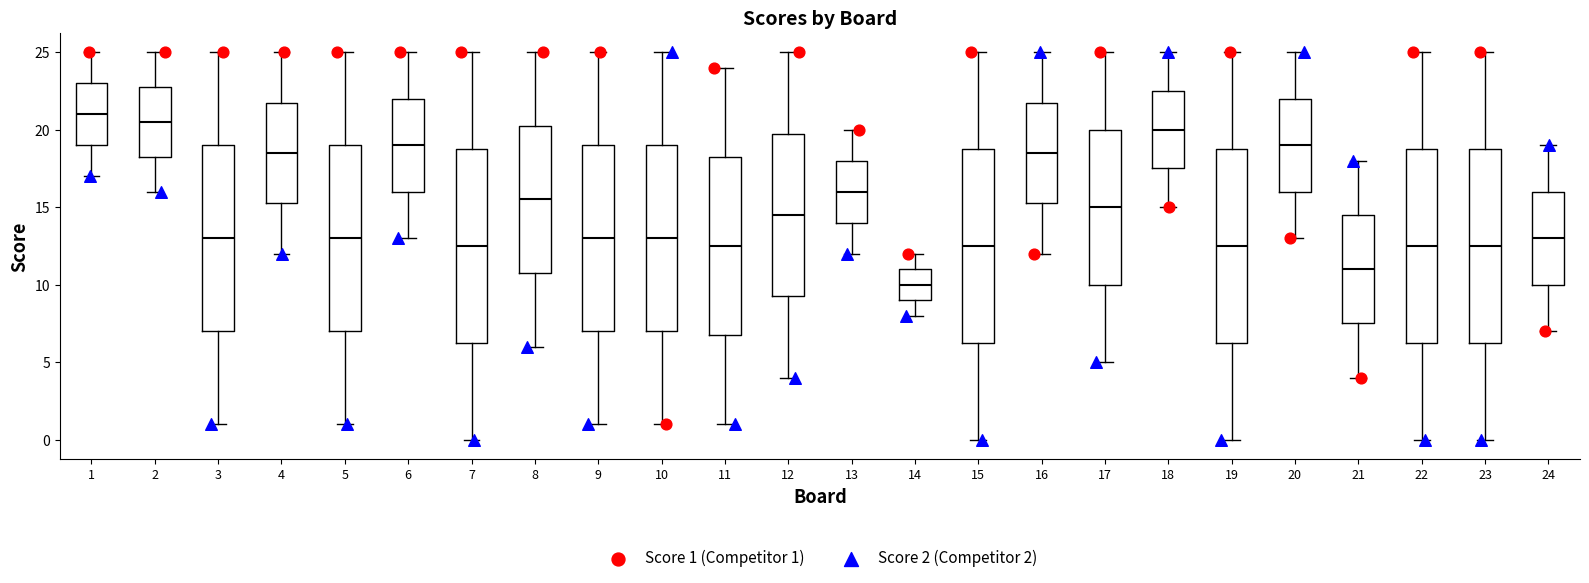

Reading left to right, read every box against the y-axis: the position of its median line, the range the box covers, and the ends of its whiskers. The values are not printed on the chart, so give them approximately, as read against the axis.

1: median 21.0, box 19.0 to 23.0, whiskers 17.0 to 25.0
2: median 20.5, box 18.5 to 23.0, whiskers 16.0 to 25.0
3: median 13.0, box 7.0 to 19.0, whiskers 1.0 to 25.0
4: median 18.5, box 15.5 to 22.0, whiskers 12.0 to 25.0
5: median 13.0, box 7.0 to 19.0, whiskers 1.0 to 25.0
6: median 19.0, box 16.0 to 22.0, whiskers 13.0 to 25.0
7: median 12.5, box 6.5 to 19.0, whiskers 0.0 to 25.0
8: median 15.5, box 11.0 to 20.5, whiskers 6.0 to 25.0
9: median 13.0, box 7.0 to 19.0, whiskers 1.0 to 25.0
10: median 13.0, box 7.0 to 19.0, whiskers 1.0 to 25.0
11: median 12.5, box 7.0 to 18.5, whiskers 1.0 to 24.0
12: median 14.5, box 9.5 to 20.0, whiskers 4.0 to 25.0
13: median 16.0, box 14.0 to 18.0, whiskers 12.0 to 20.0
14: median 10.0, box 9.0 to 11.0, whiskers 8.0 to 12.0
15: median 12.5, box 6.5 to 19.0, whiskers 0.0 to 25.0
16: median 18.5, box 15.5 to 22.0, whiskers 12.0 to 25.0
17: median 15.0, box 10.0 to 20.0, whiskers 5.0 to 25.0
18: median 20.0, box 17.5 to 22.5, whiskers 15.0 to 25.0
19: median 12.5, box 6.5 to 19.0, whiskers 0.0 to 25.0
20: median 19.0, box 16.0 to 22.0, whiskers 13.0 to 25.0
21: median 11.0, box 7.5 to 14.5, whiskers 4.0 to 18.0
22: median 12.5, box 6.5 to 19.0, whiskers 0.0 to 25.0
23: median 12.5, box 6.5 to 19.0, whiskers 0.0 to 25.0
24: median 13.0, box 10.0 to 16.0, whiskers 7.0 to 19.0